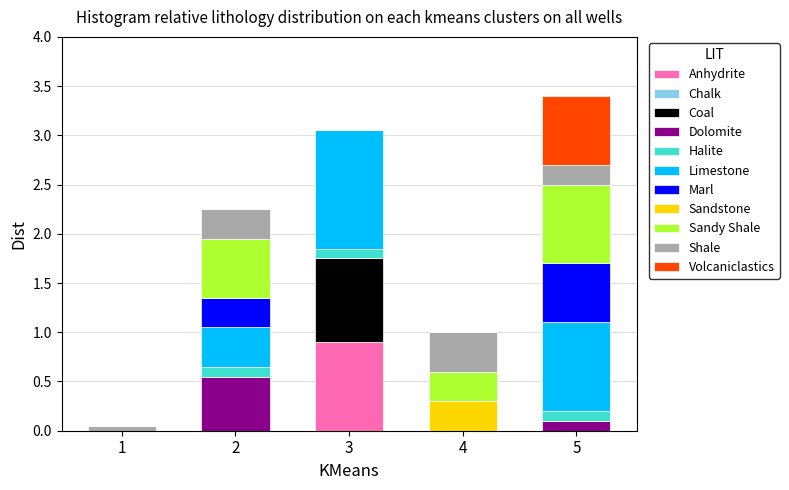

What is the total value across all series at 4?

1.0